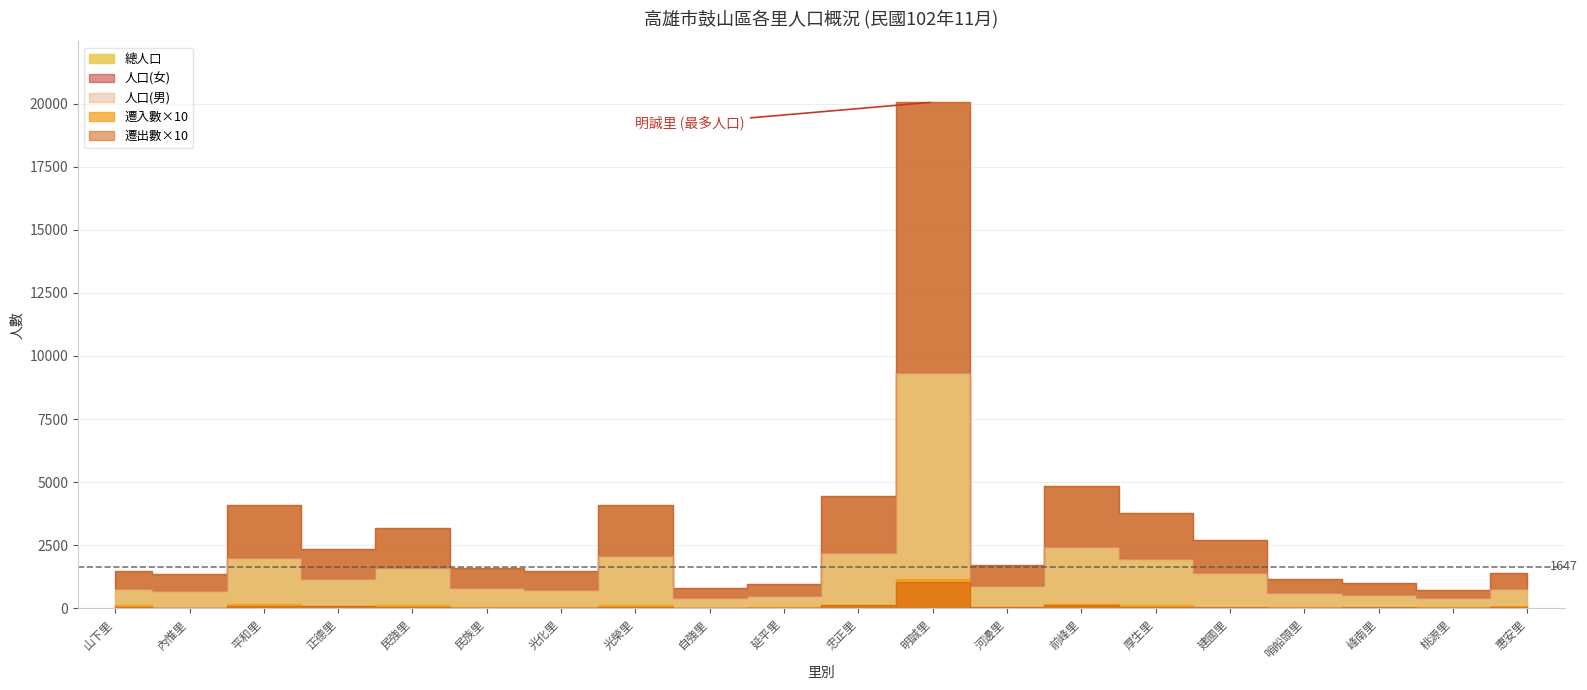

At which label does 人口(女) reach its minimum?

桃源里